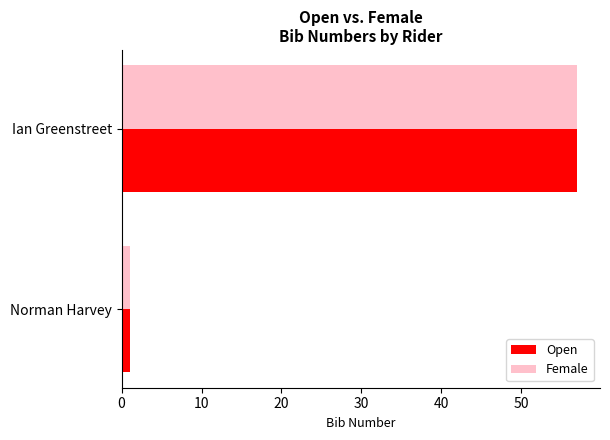

Rank the categories by Female value from lowest to highest.

Norman Harvey, Ian Greenstreet